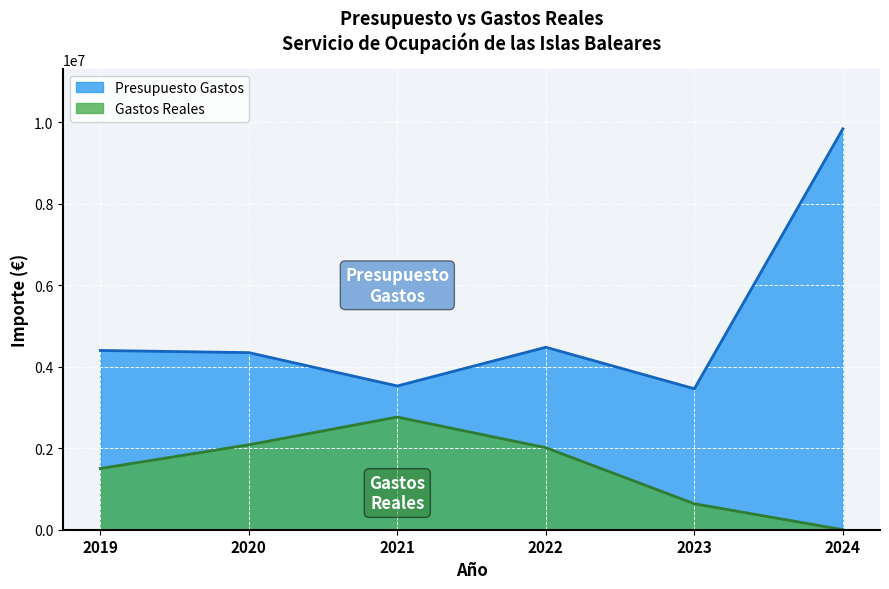

True or false: Presupuesto Gastos has a value of 6002032.8 at 2024.

False